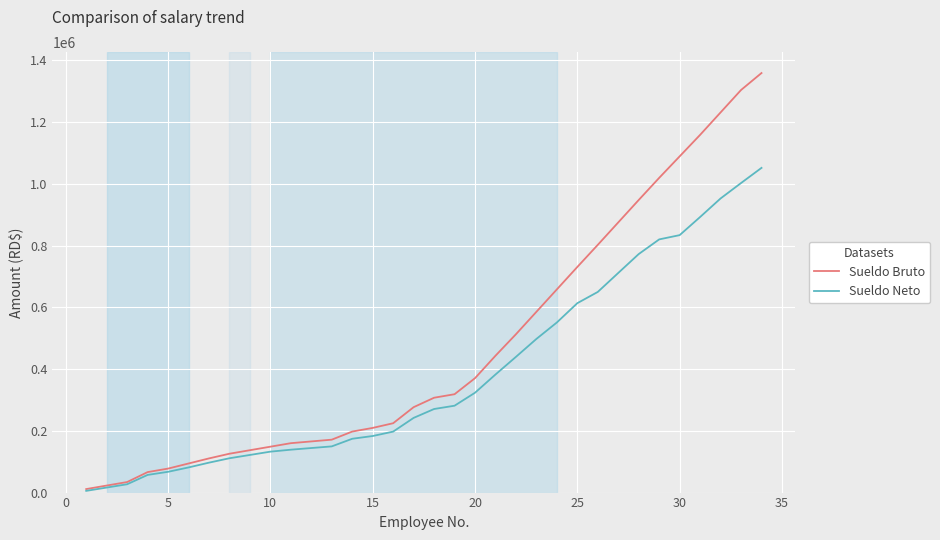

What is the average value of the Sueldo Bruto series?

478397.3